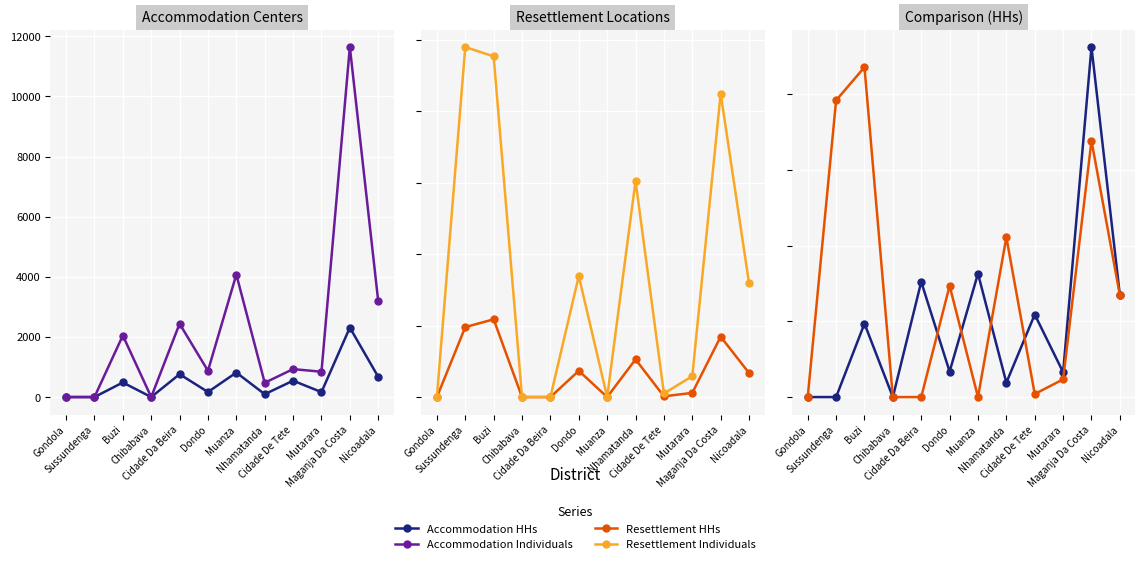

At which category does the chart reach its peak across all series?

Maganja Da Costa